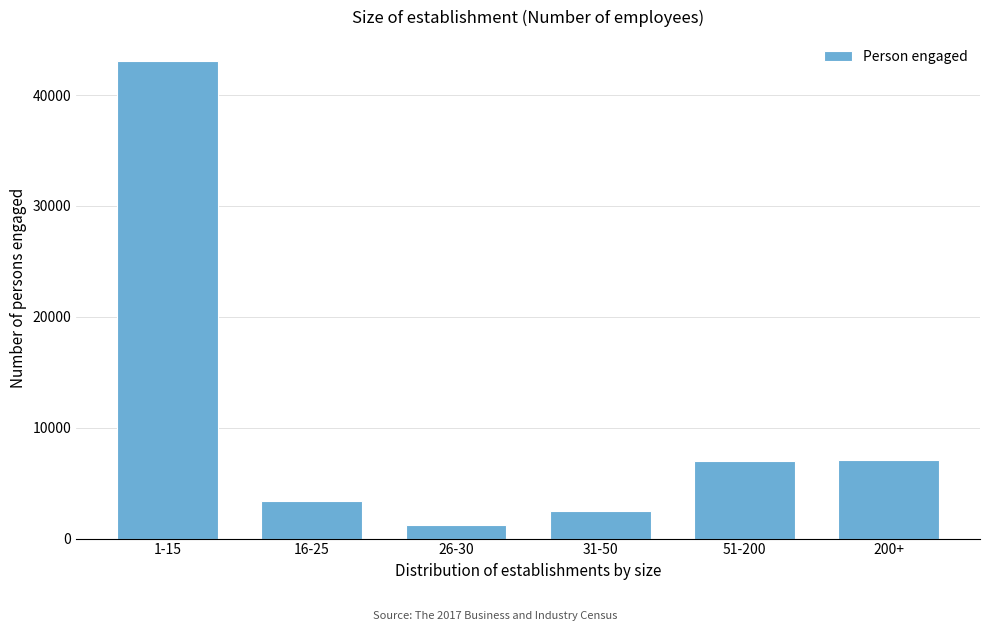

What is the average value?

10700